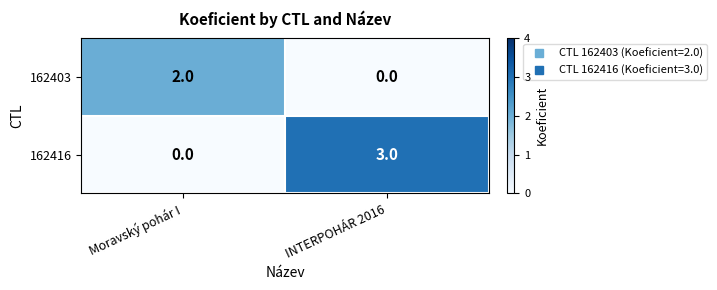

Reading right to left, list all the values displayed in this chart.

162403: INTERPOHÁR 2016=0	Moravský pohár I=2
162416: INTERPOHÁR 2016=3	Moravský pohár I=0